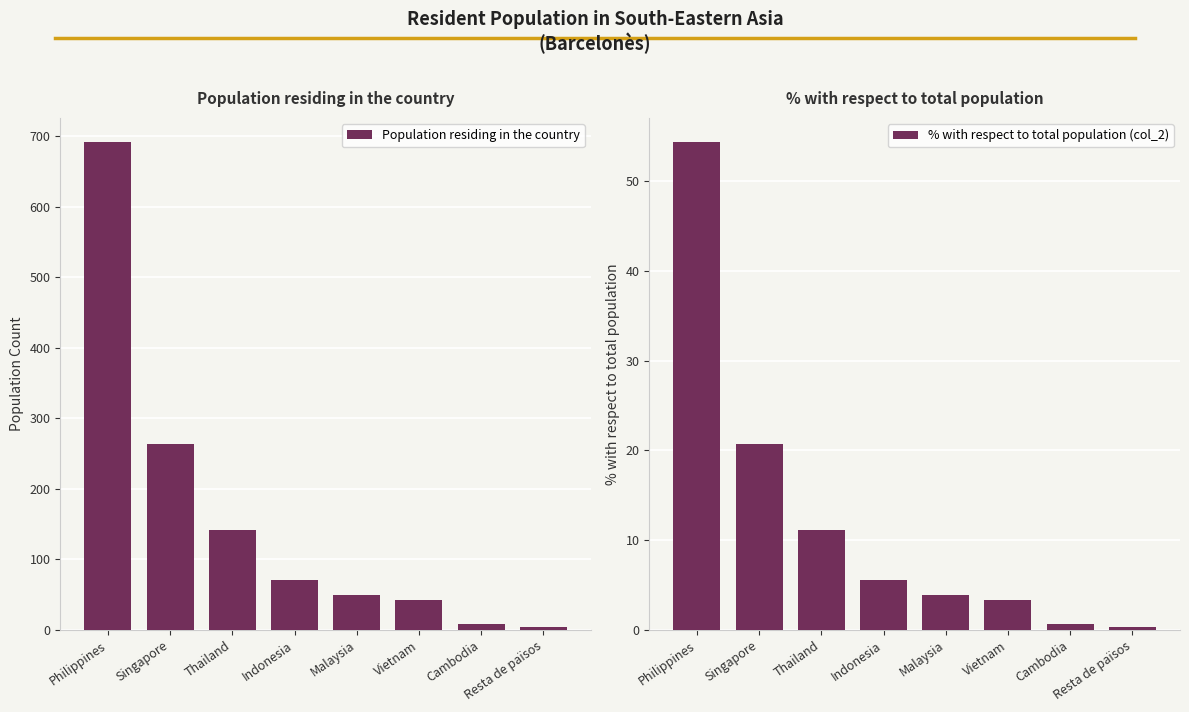

Which has a higher value, Cambodia or Philippines?

Philippines